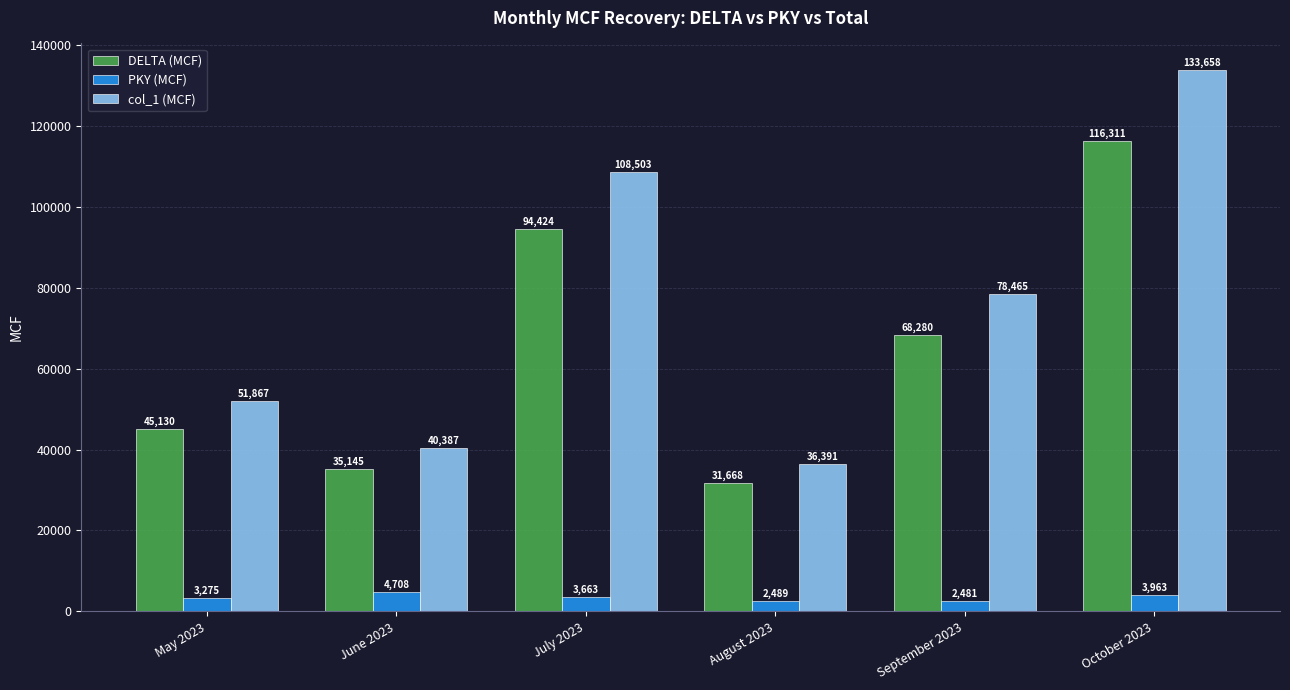

Rank the series at May 2023 from lowest to highest value.

PKY (MCF), DELTA (MCF), col_1 (MCF)